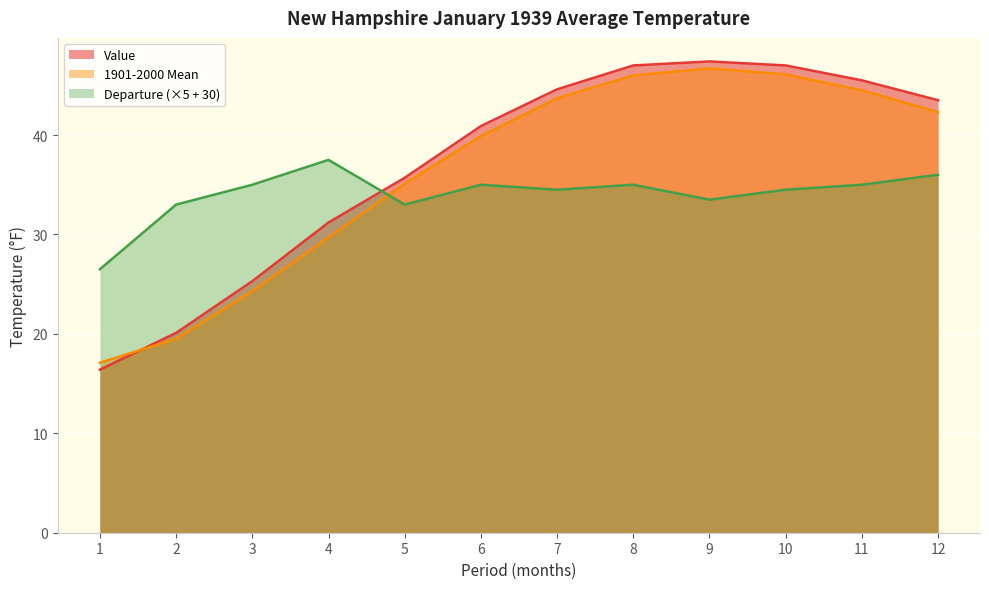

List the labels in order of 1901-2000 Mean value, smallest first.

1, 2, 3, 4, 5, 6, 12, 7, 11, 8, 10, 9